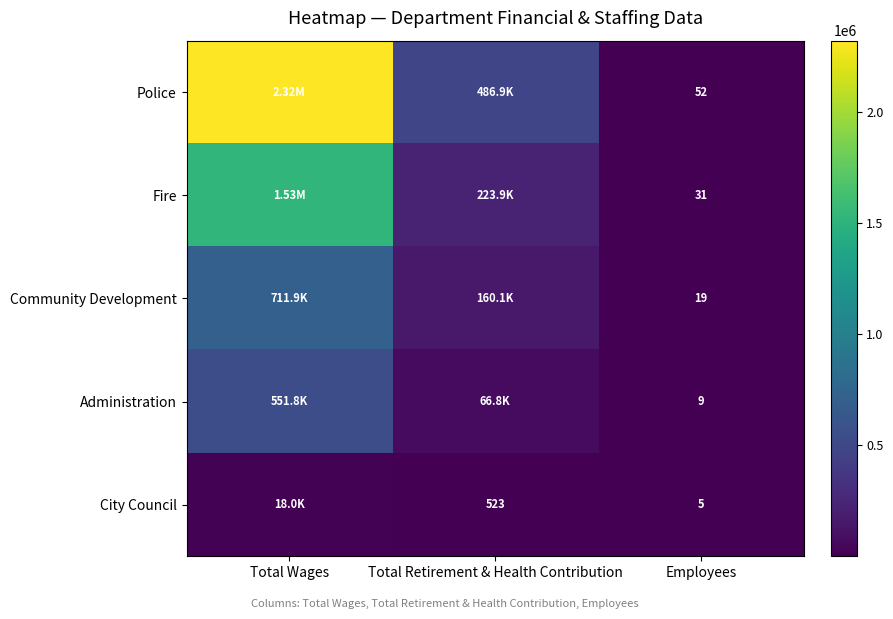

Where does the Community Development series first go above 160124?

Total Wages